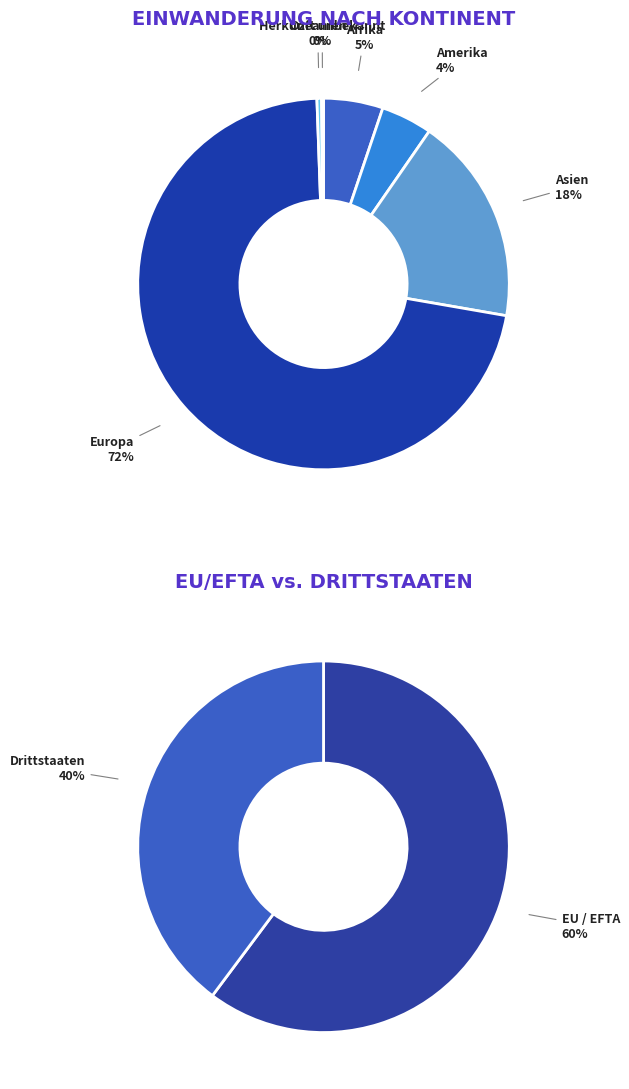

Rank the categories by value from lowest to highest.

Herkunft unbekannt, Ozeanien, Amerika, Afrika, Asien, Europa